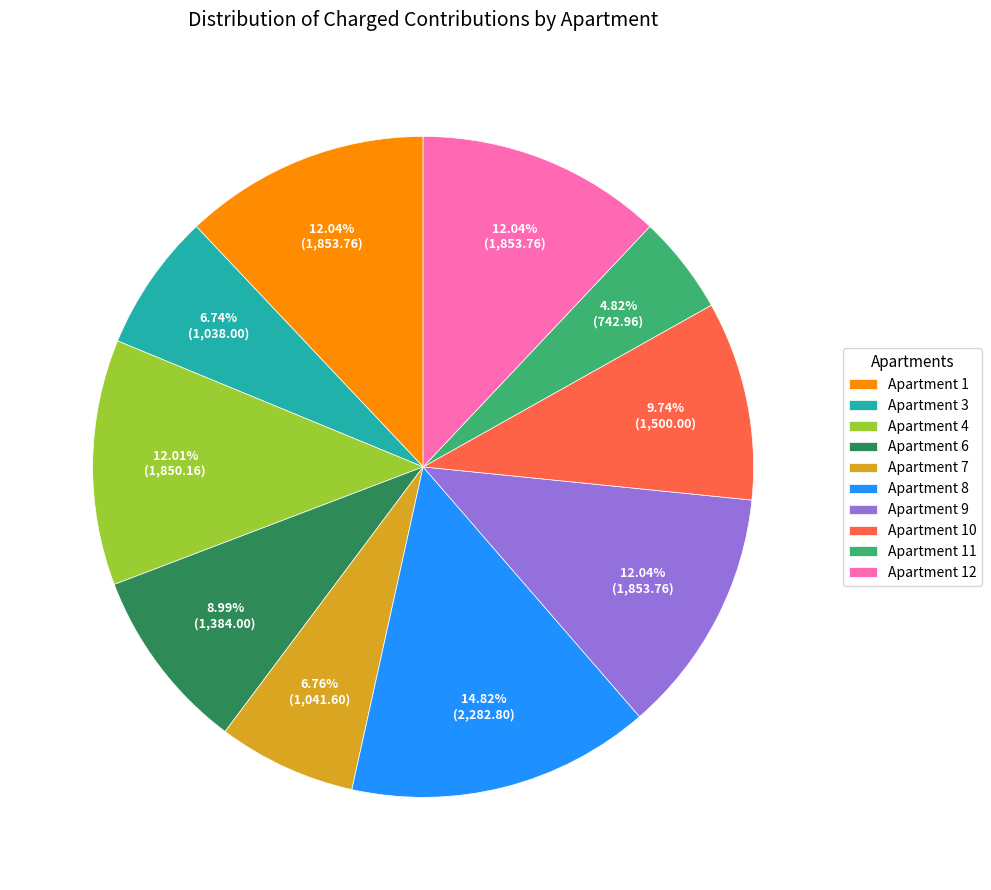

To the nearest percent, what is the average slice percentage?

10%